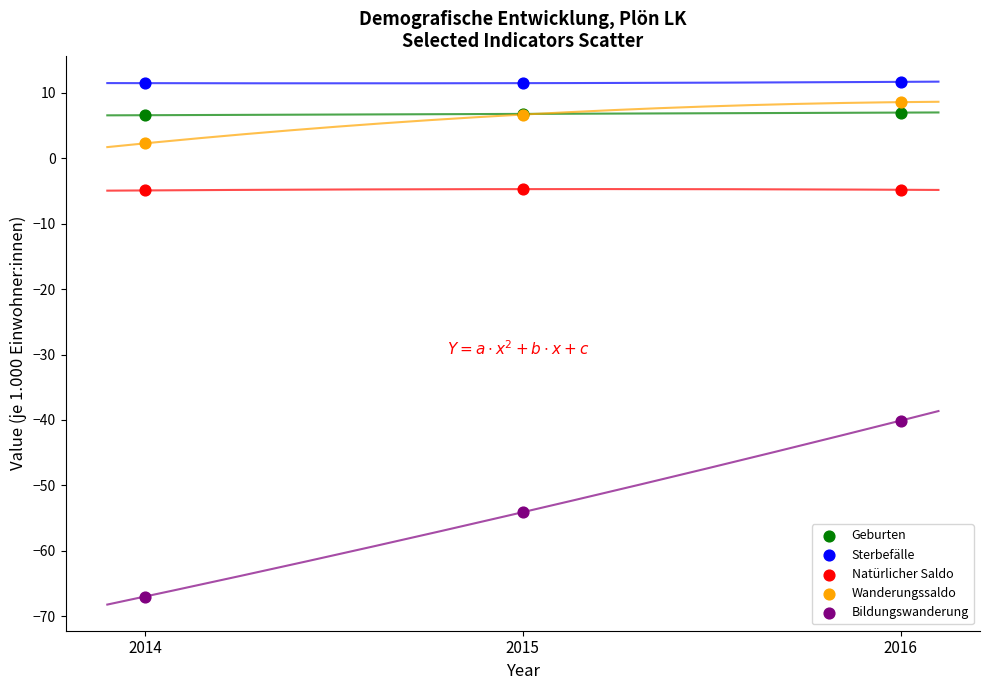

Which series has the largest Y range (max minus min)?

Bildungswanderung